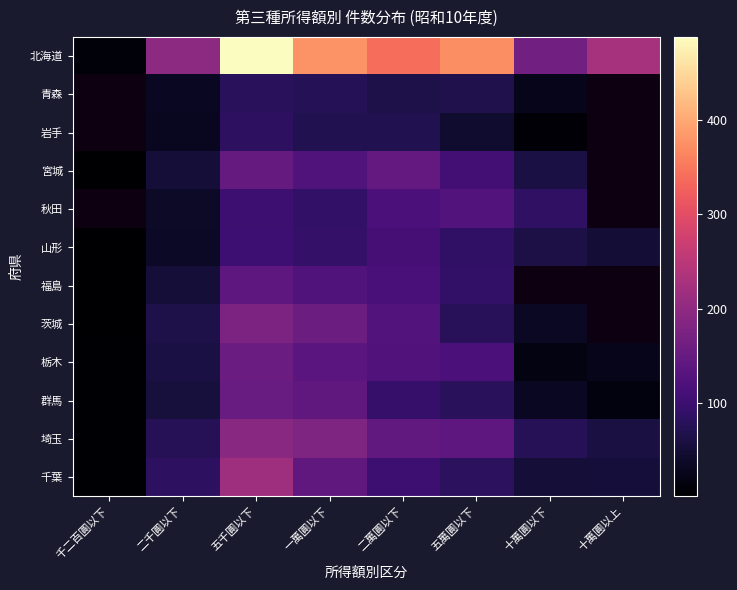

How many values in 宮城 are above zero?

7